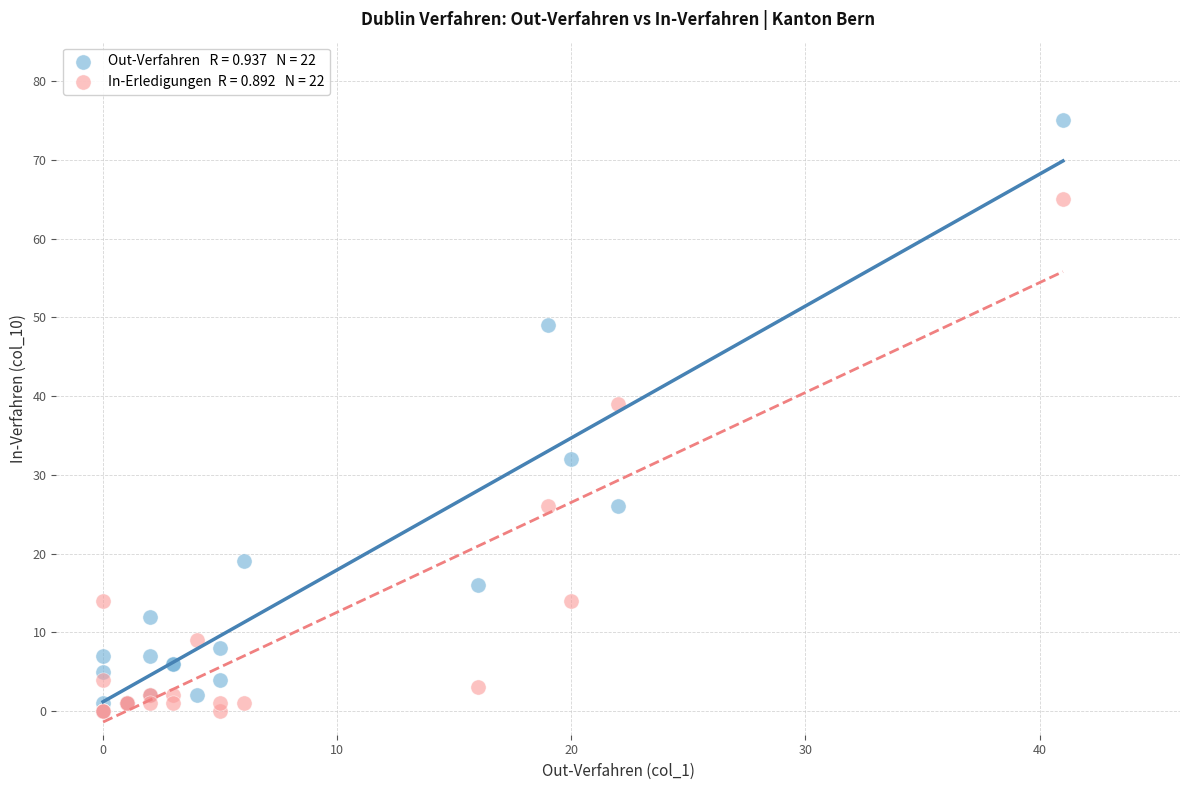

Across all series, what Y value is closest to 37?

39